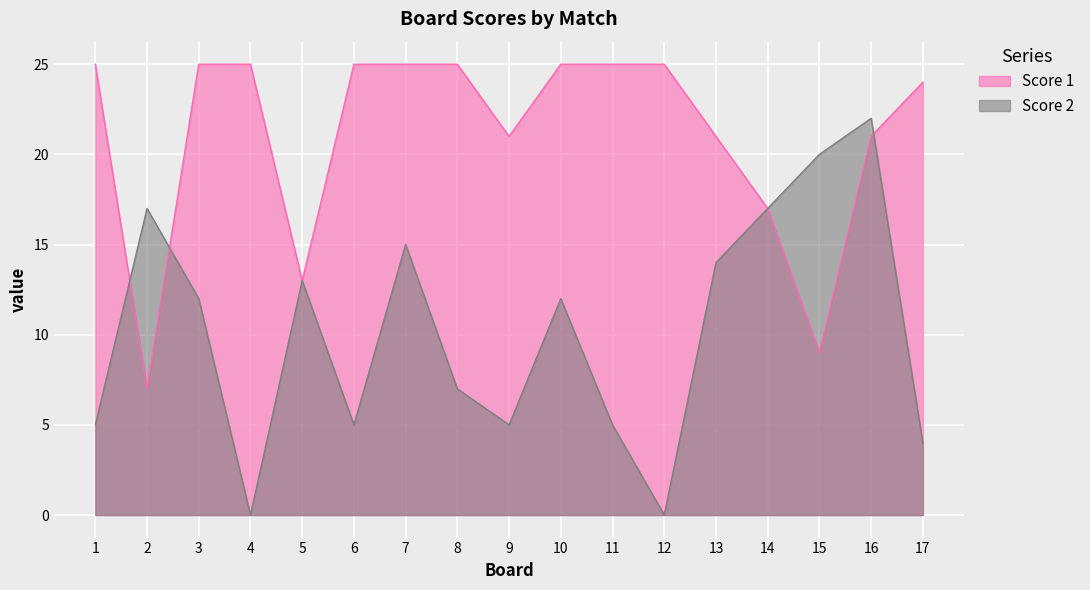

What is the value of the Score 1 point at the 8th from the left?

25